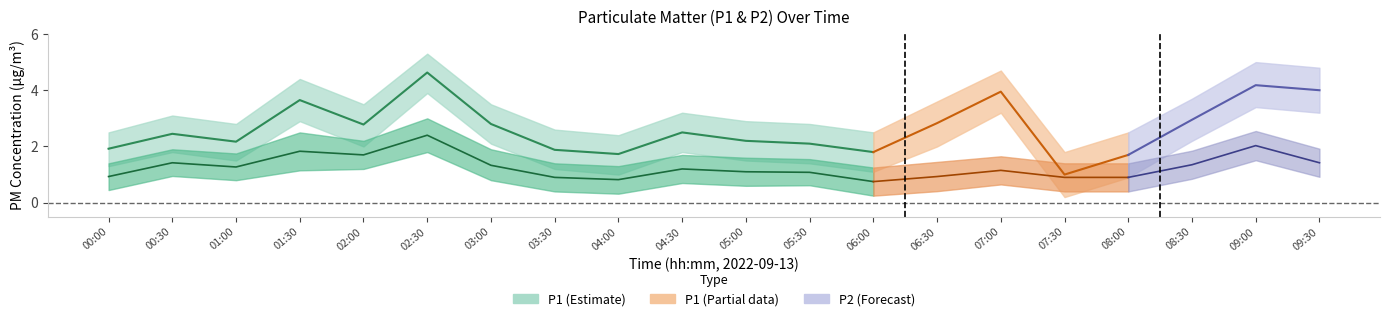

True or false: P2 has a value of 1.3 at 01:00.

True